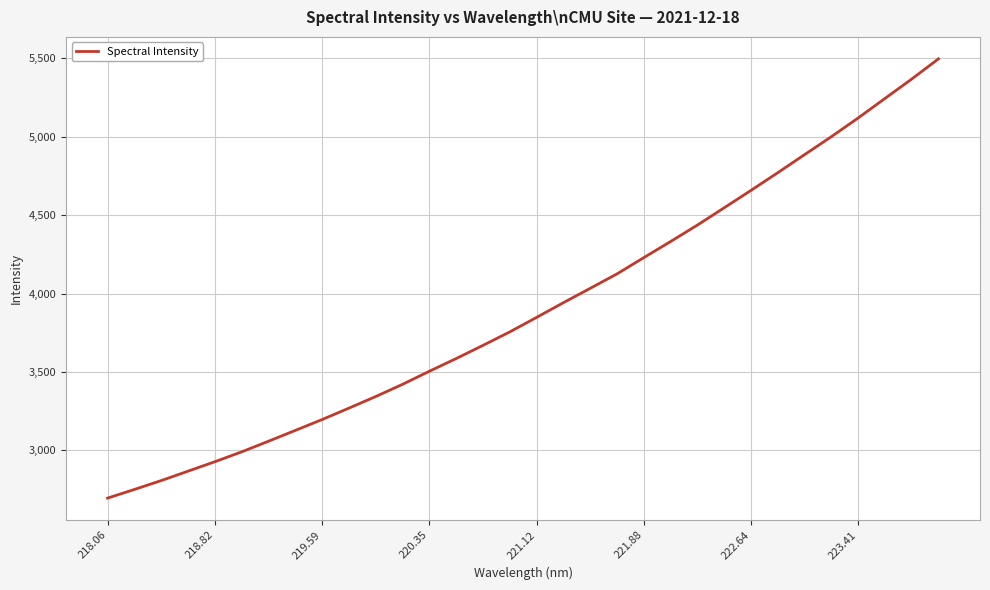

What is the smallest value displayed?

2694.7